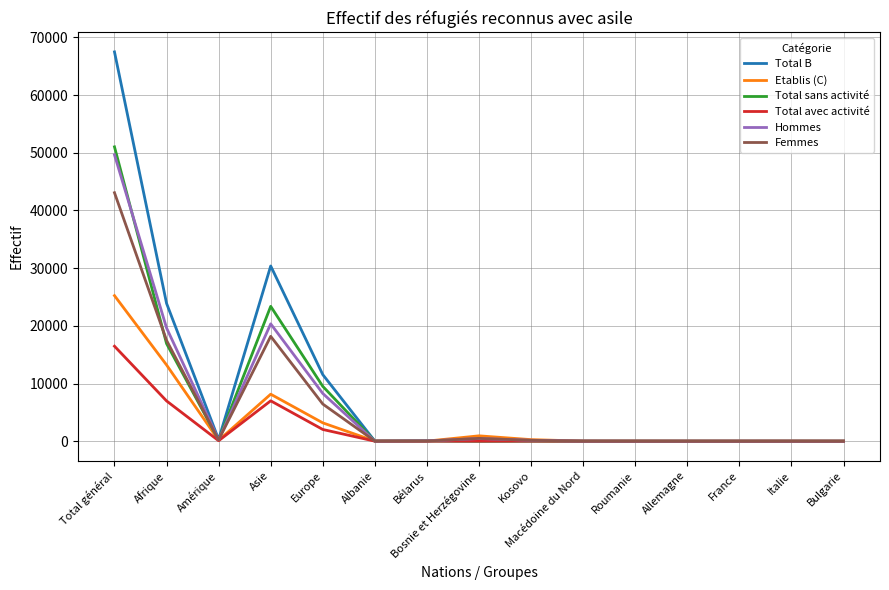

True or false: Femmes has a value of 7 at Italie.

True